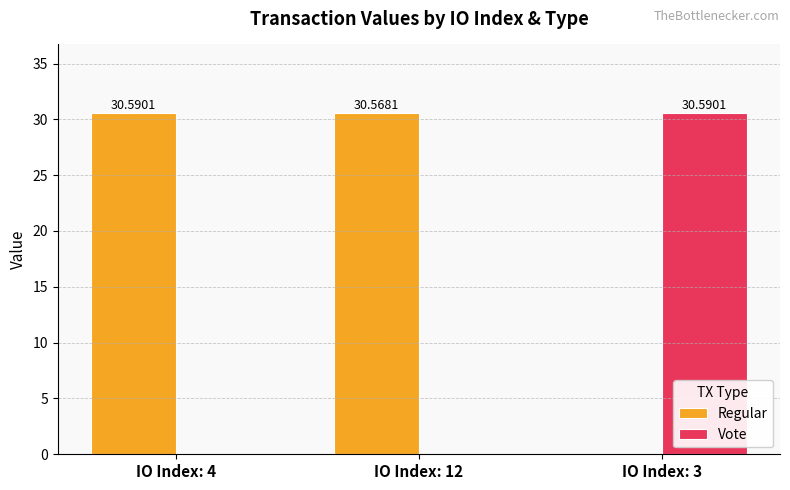

Reading left to right, list all the values displayed in this chart.

Regular: 30.6	30.6	0.0
Vote: 0.0	0.0	30.6